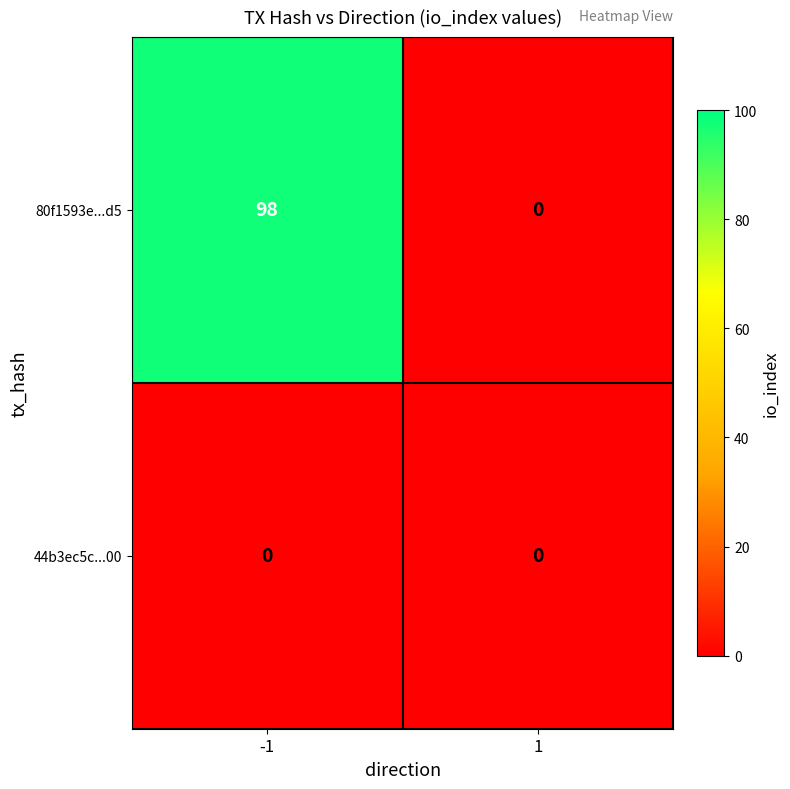

What is the average value of the 80f1593e...d5 series?

49